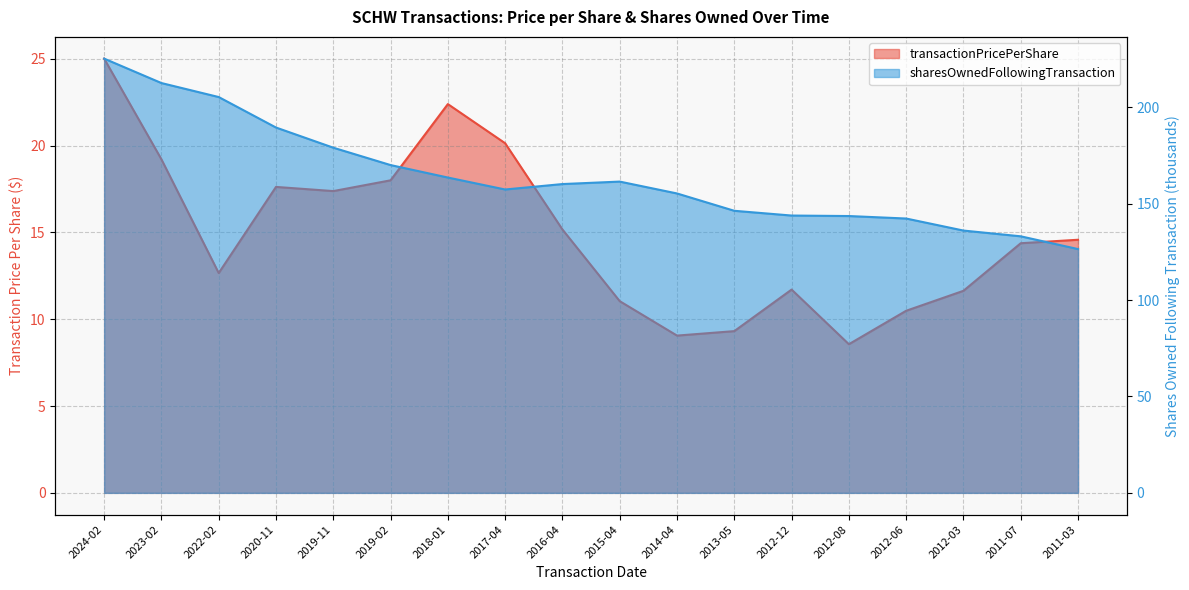

At how many categories does at least one series exceed 120?

18